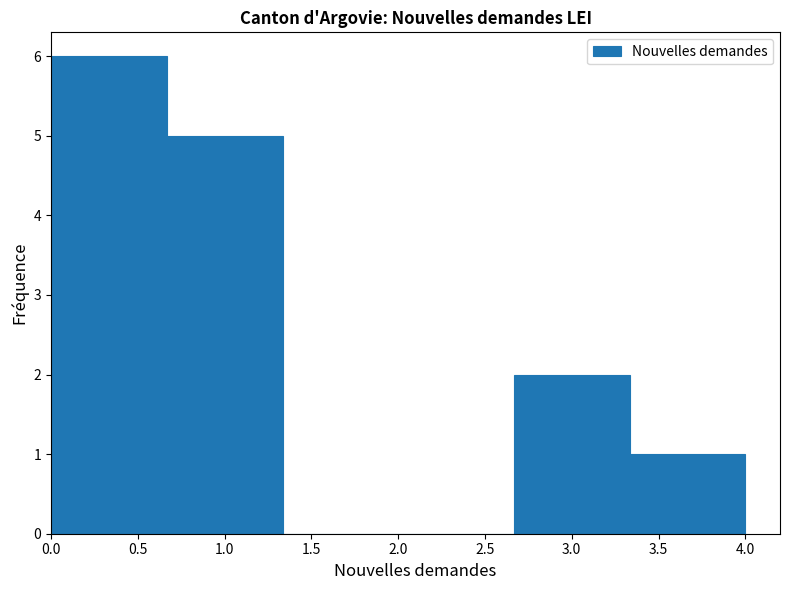

Reading left to right, list every bar in this chart as the range it spans on the x-axis followed by its height. Neither the bar edges nor the heights are printed on the chart, so give them approximately, as read against the axes.

0.00 to 0.65: 6
0.65 to 1.35: 5
1.35 to 2.00: 0
2.00 to 2.65: 0
2.65 to 3.35: 2
3.35 to 4.00: 1